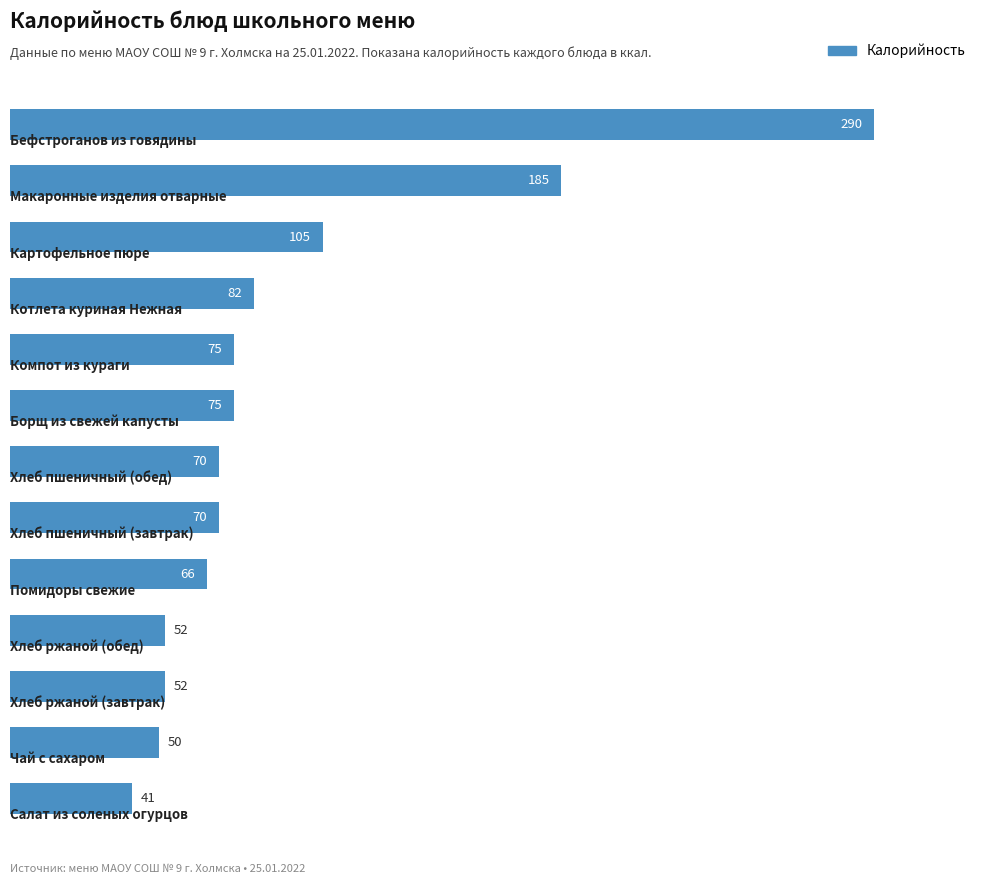

How many bars are there in total?

13